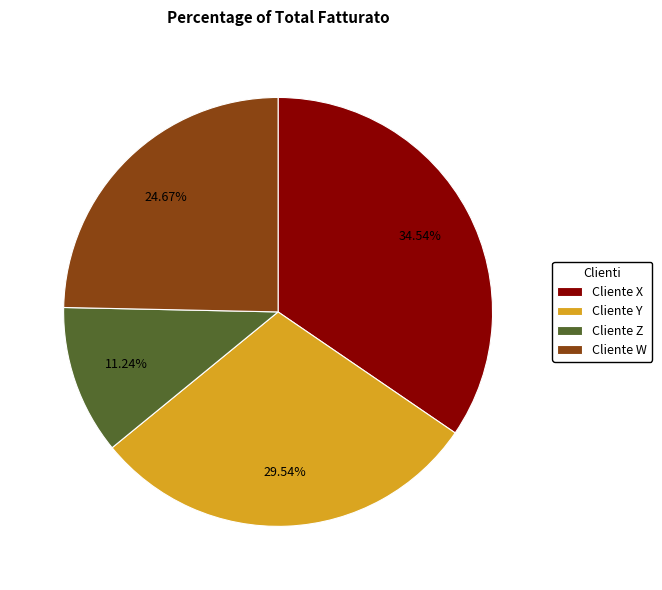

Which category has the smallest portion of the pie?

Cliente Z